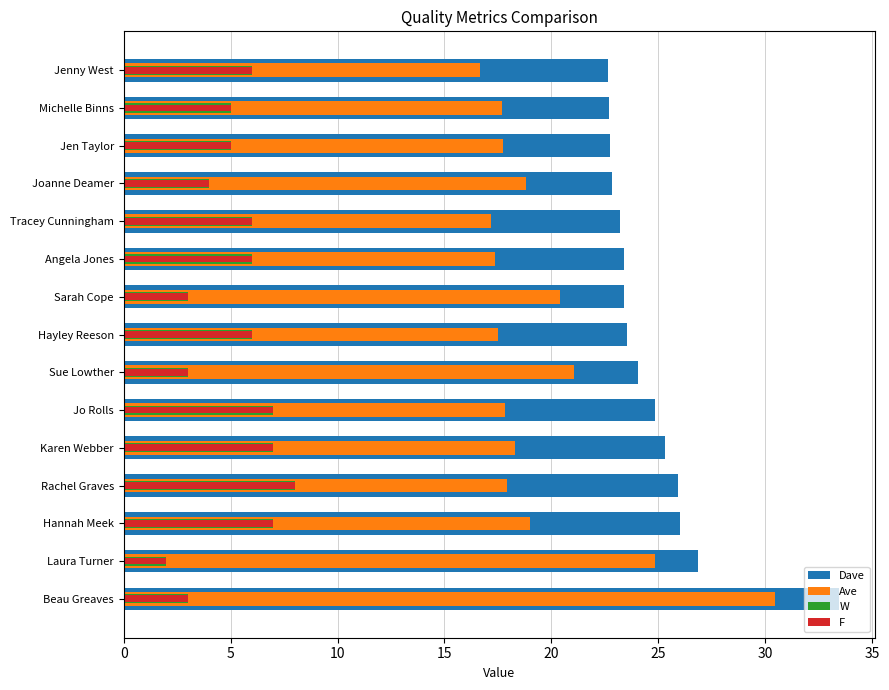

How many bars are there in each group?

4